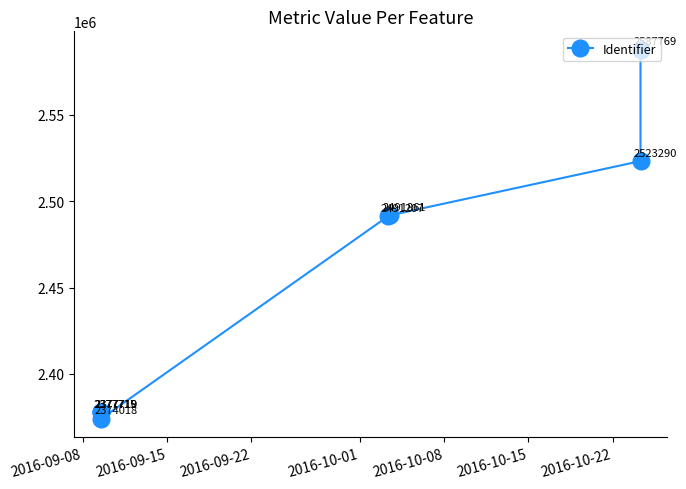

How many lines are shown in the chart?

1